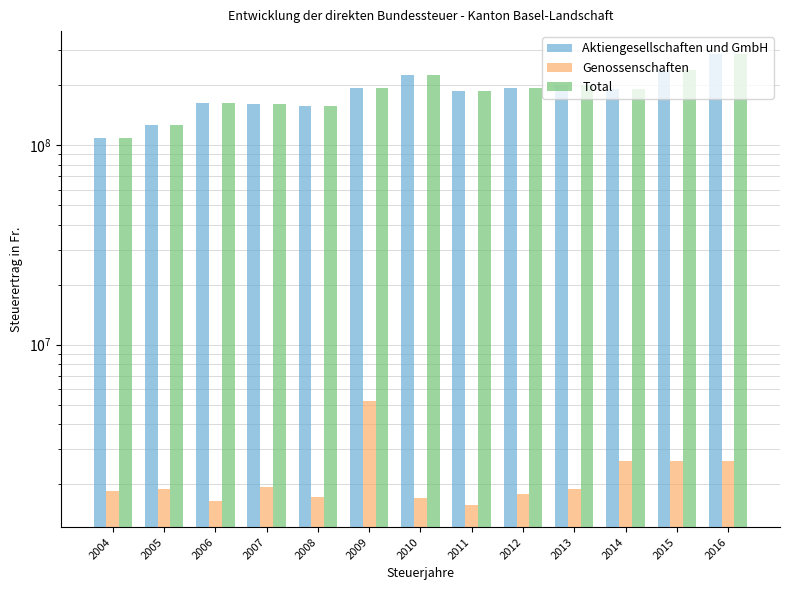

Reading left to right, list all the values displayed in this chart.

Aktiengesellschaften und GmbH: 2004=108242840	2005=127209157	2006=163843260	2007=161982475	2008=156679554	2009=193701912	2010=225355571	2011=187990605	2012=193538244	2013=201148655	2014=191462897	2015=240059815	2016=288359552
Genossenschaften: 2004=1842788	2005=1883405	2006=1652206	2007=1942095	2008=1719021	2009=5235663	2010=1710985	2011=1577942	2012=1774950	2013=1887088	2014=2607542	2015=2607542	2016=2607542
Total: 2004=108242840	2005=127209157	2006=163843260	2007=161982475	2008=156679554	2009=193701912	2010=225355571	2011=187990605	2012=193538244	2013=201148655	2014=191462897	2015=240059815	2016=288359552